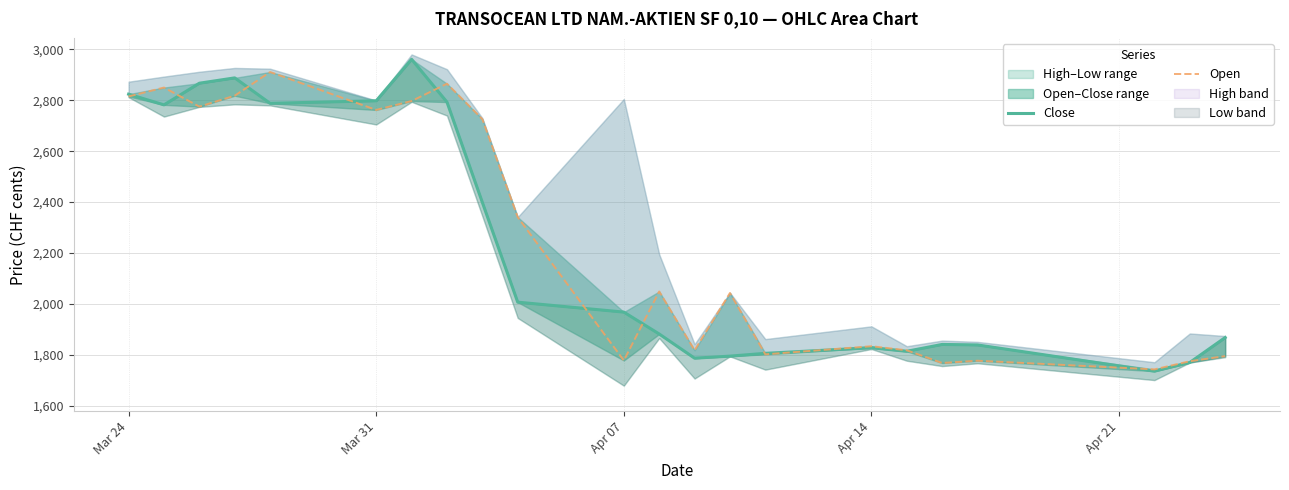

At which label does Close first exceed 1968?

Mar 24